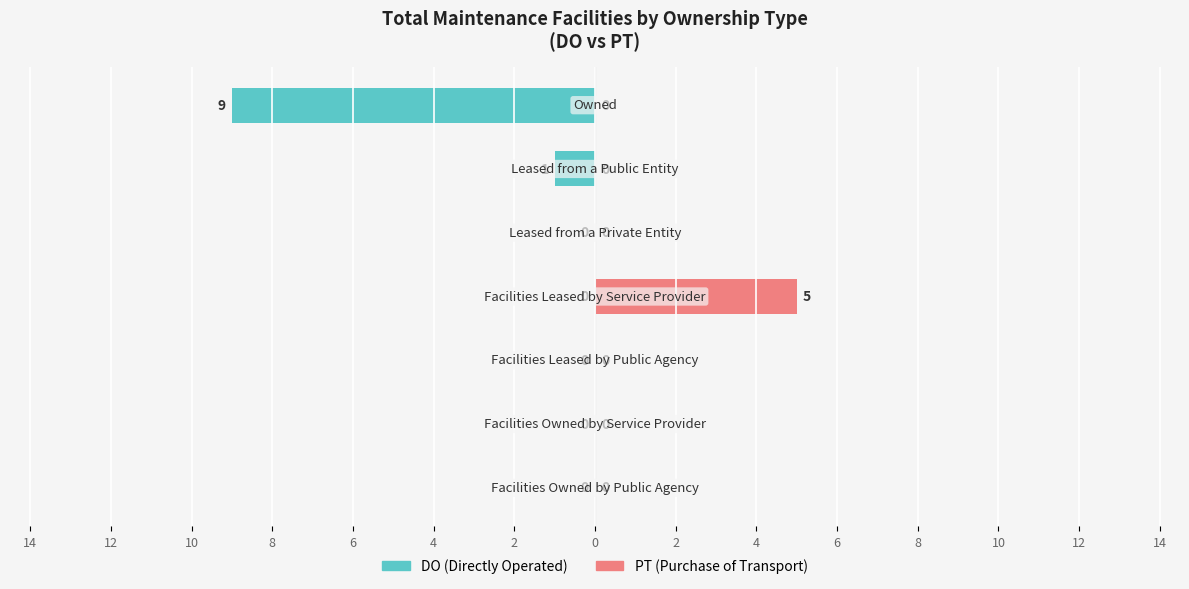

The value of PT (Purchase of Transport) at 6 is 0. True or false?

True